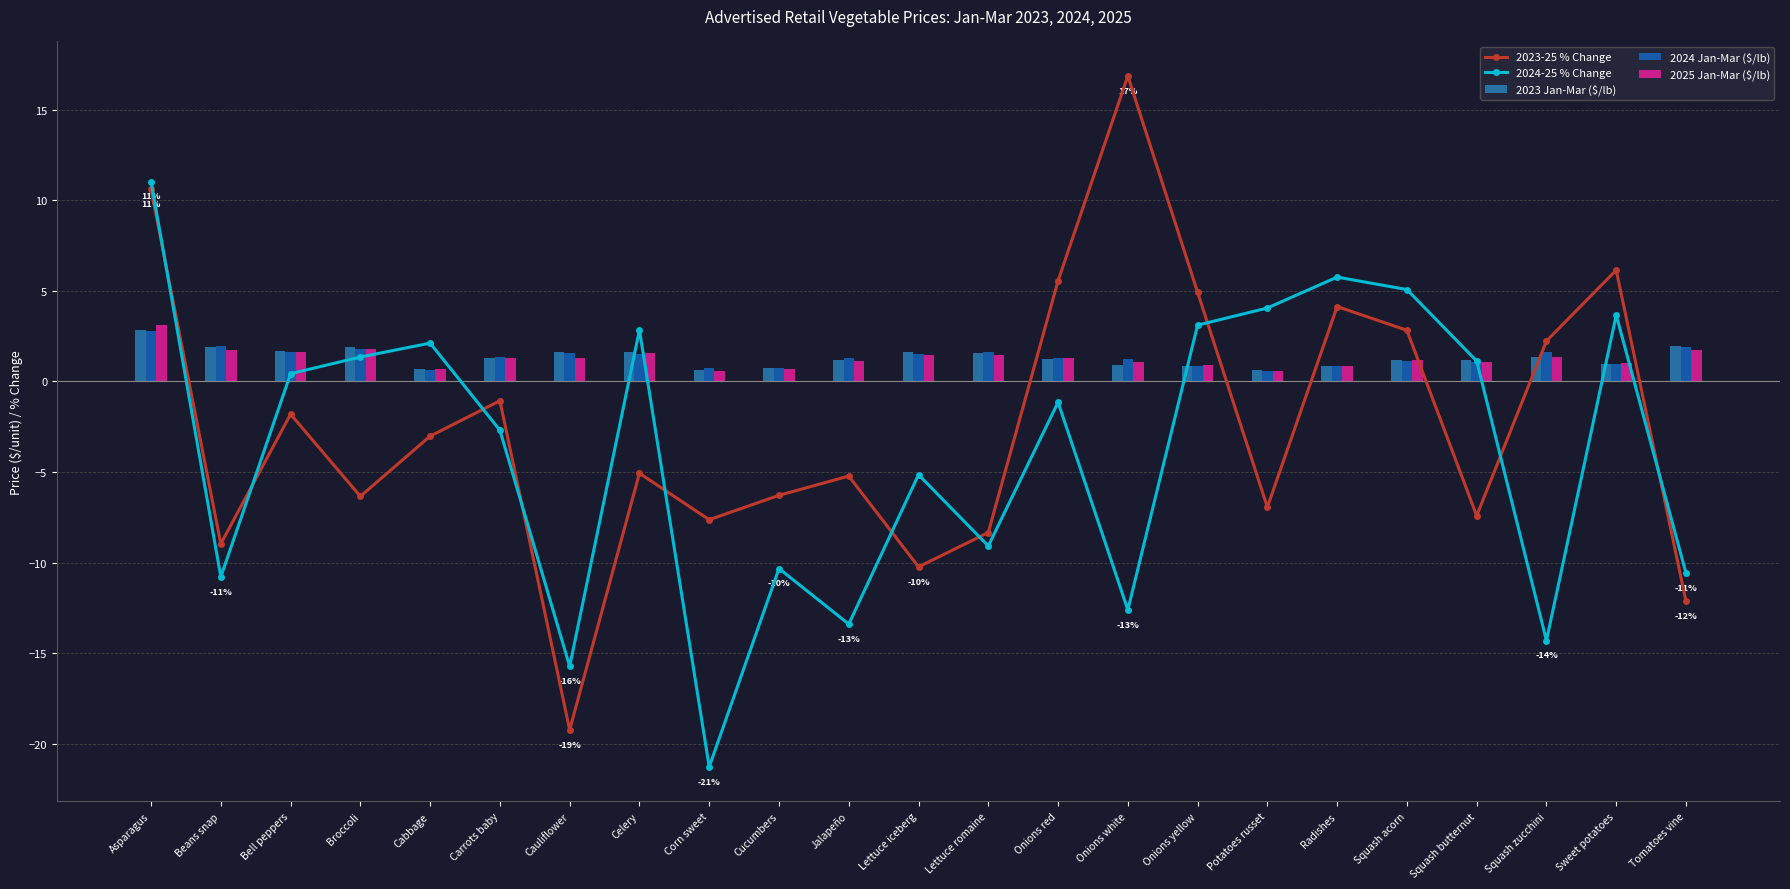

List the labels in order of 2023-25 % Change value, largest first.

Onions white, Asparagus, Sweet potatoes, Onions red, Onions yellow, Radishes, Squash acorn, Squash zucchini, Carrots baby, Bell peppers, Cabbage, Celery, Jalapeño, Cucumbers, Broccoli, Potatoes russet, Squash butternut, Corn sweet, Lettuce romaine, Beans snap, Lettuce iceberg, Tomatoes vine, Cauliflower